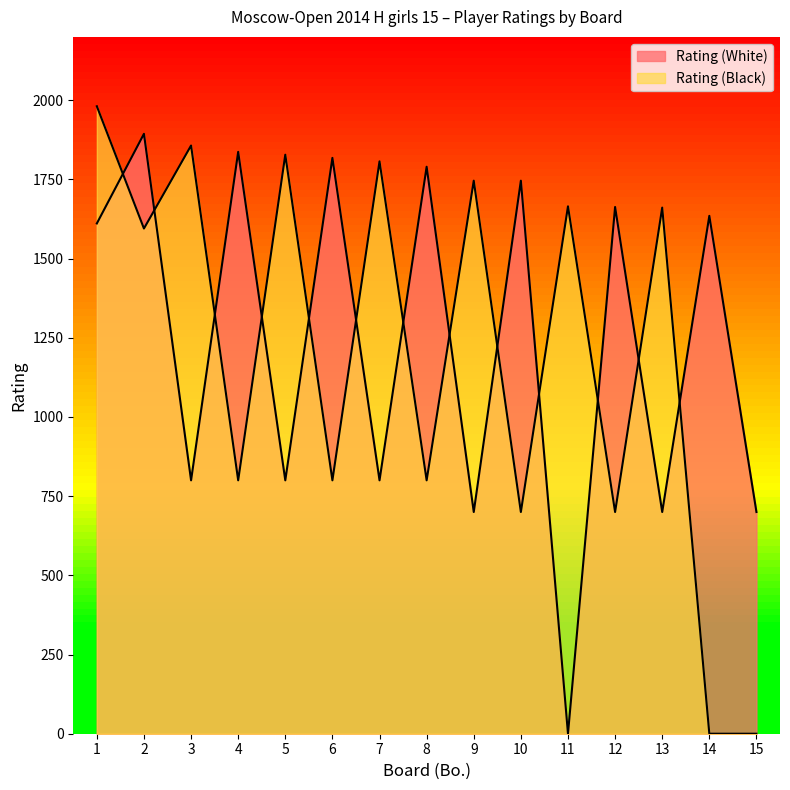

Is it true that Rating (White) equals 1746 at 10?

True